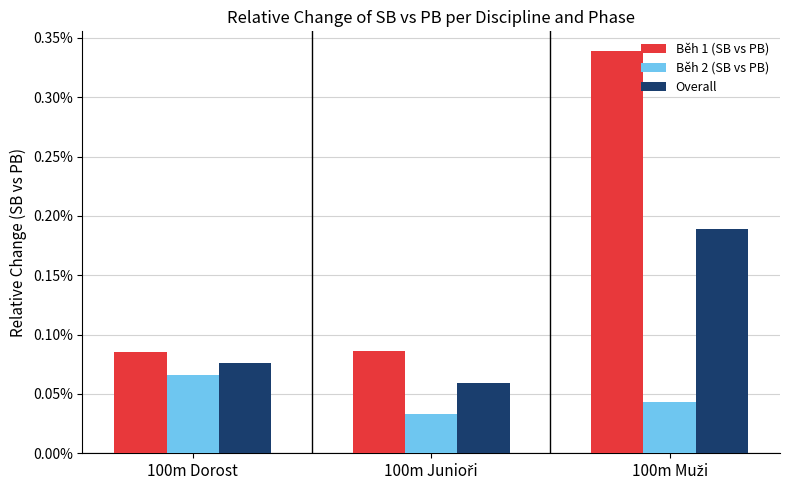

How many Běh 1 (SB vs PB) values are between 0 and 1?

3